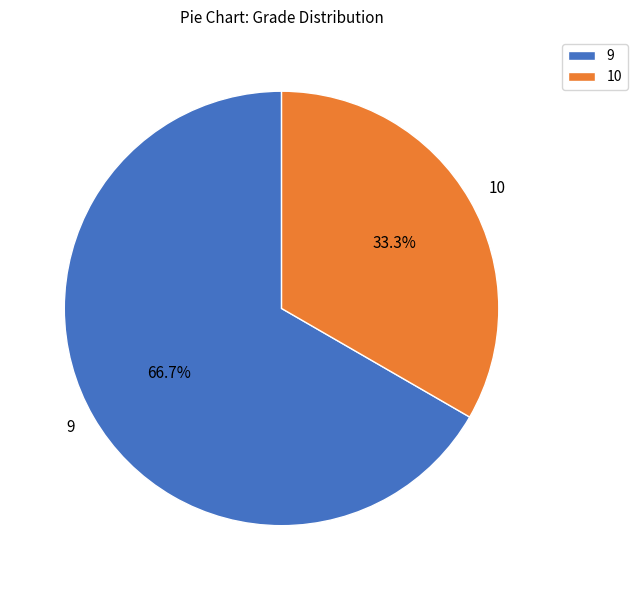

Does 9 account for over 50% of the chart?

Yes